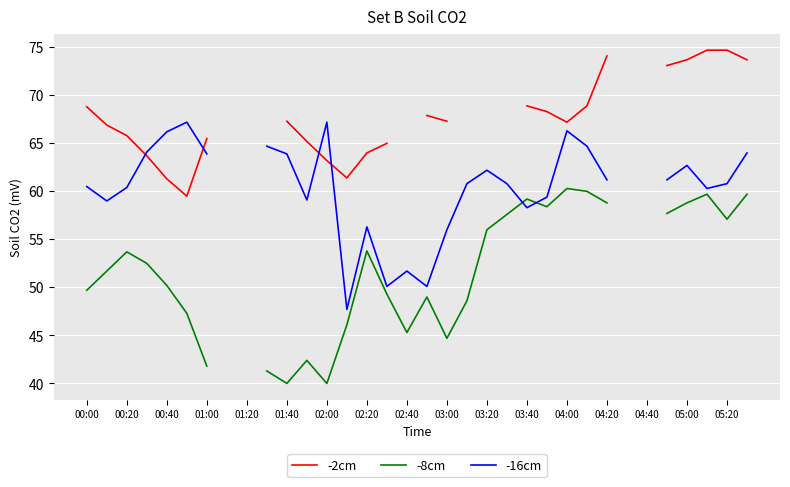

What is the smallest value displayed?

40.0